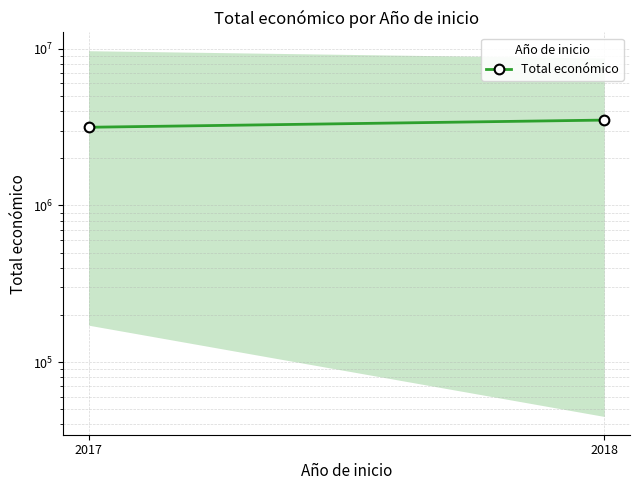

List the labels in order of value, largest first.

2018, 2017